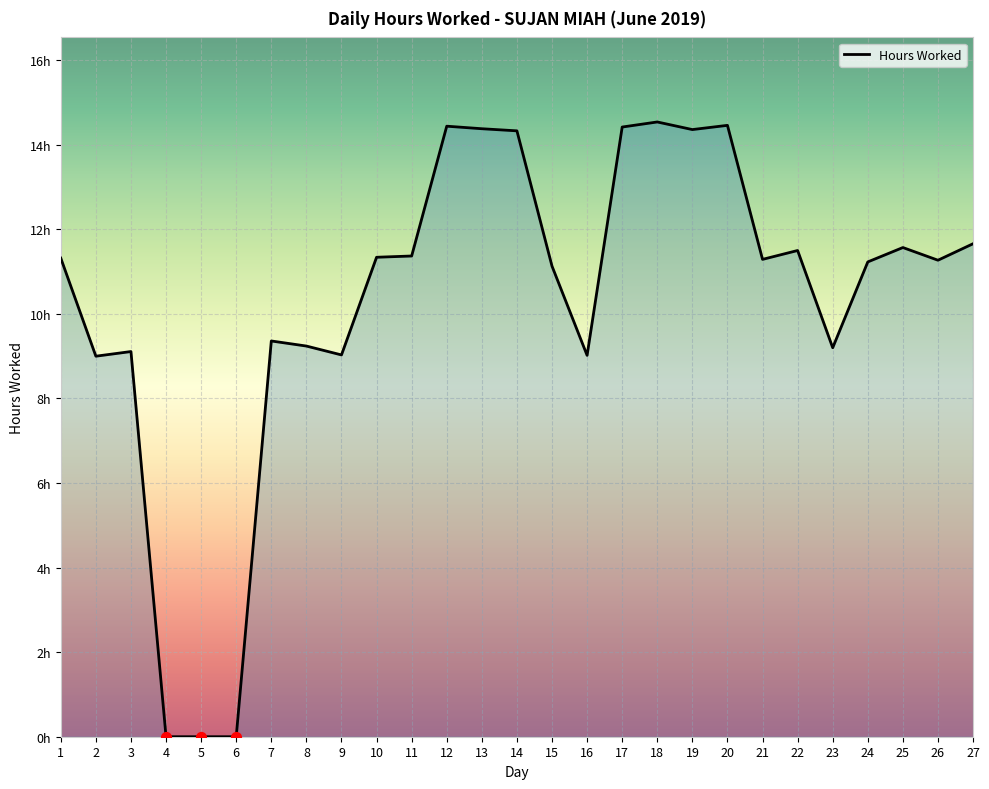

What is the change in value from 9 to 23?

+0.2